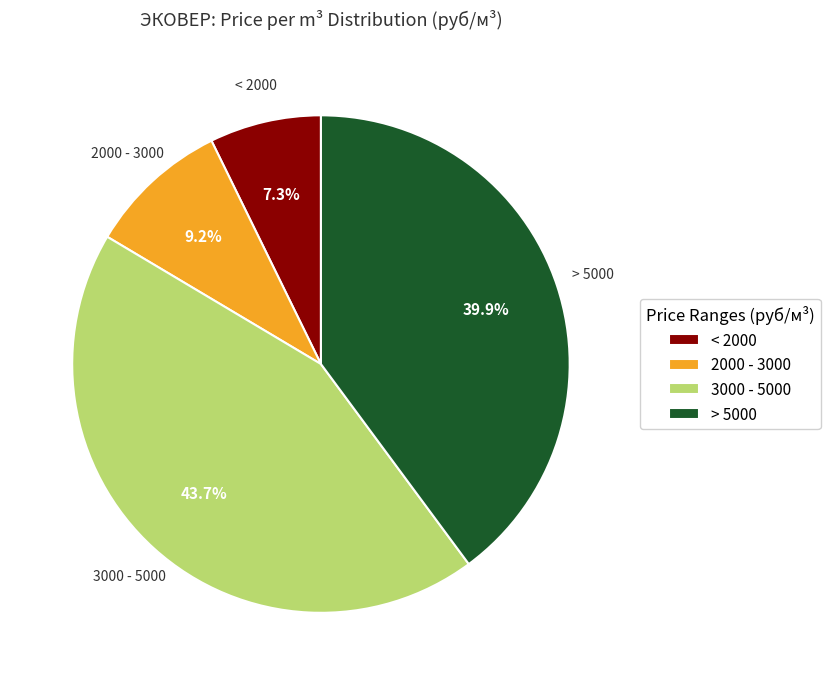

Does any single category account for the majority?

No